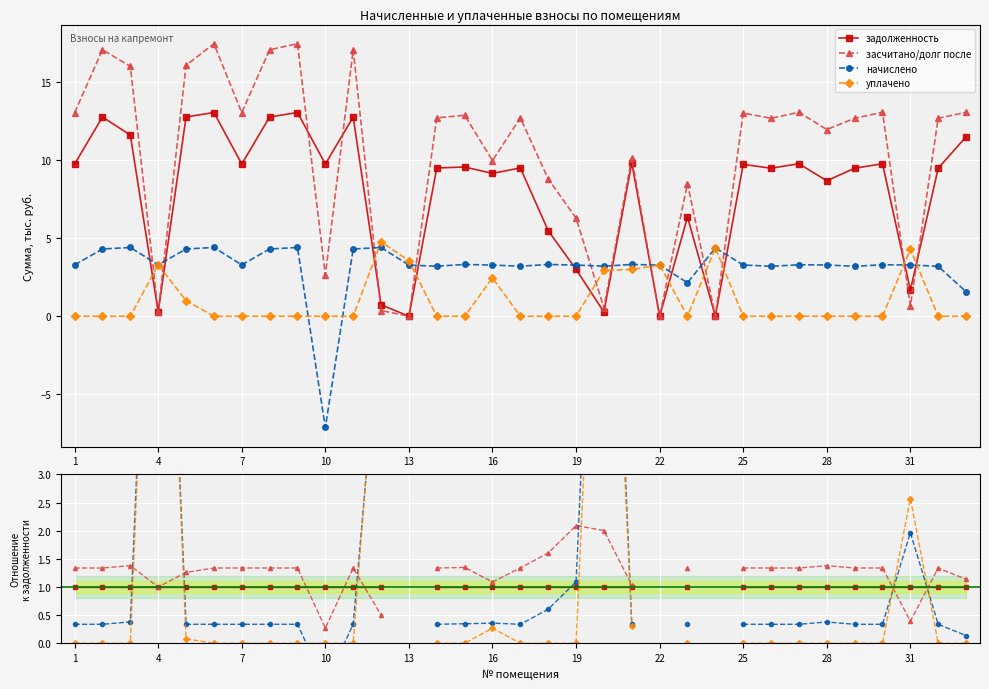

How many lines are shown in the chart?

4